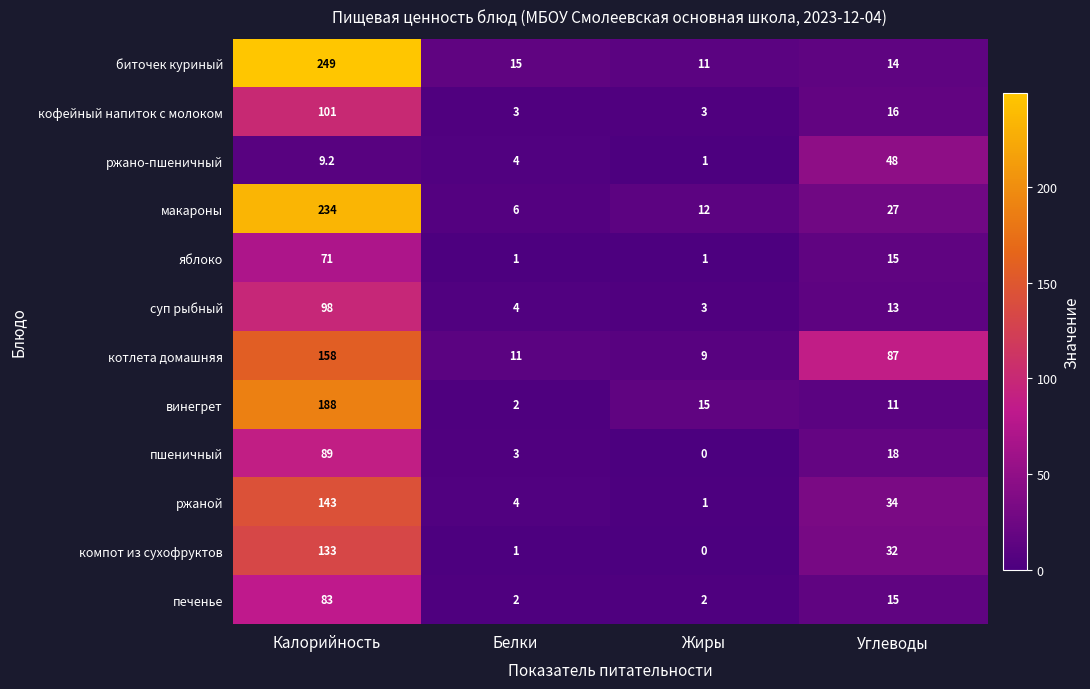

Which series changed the most between Белки and Жиры?

винегрет